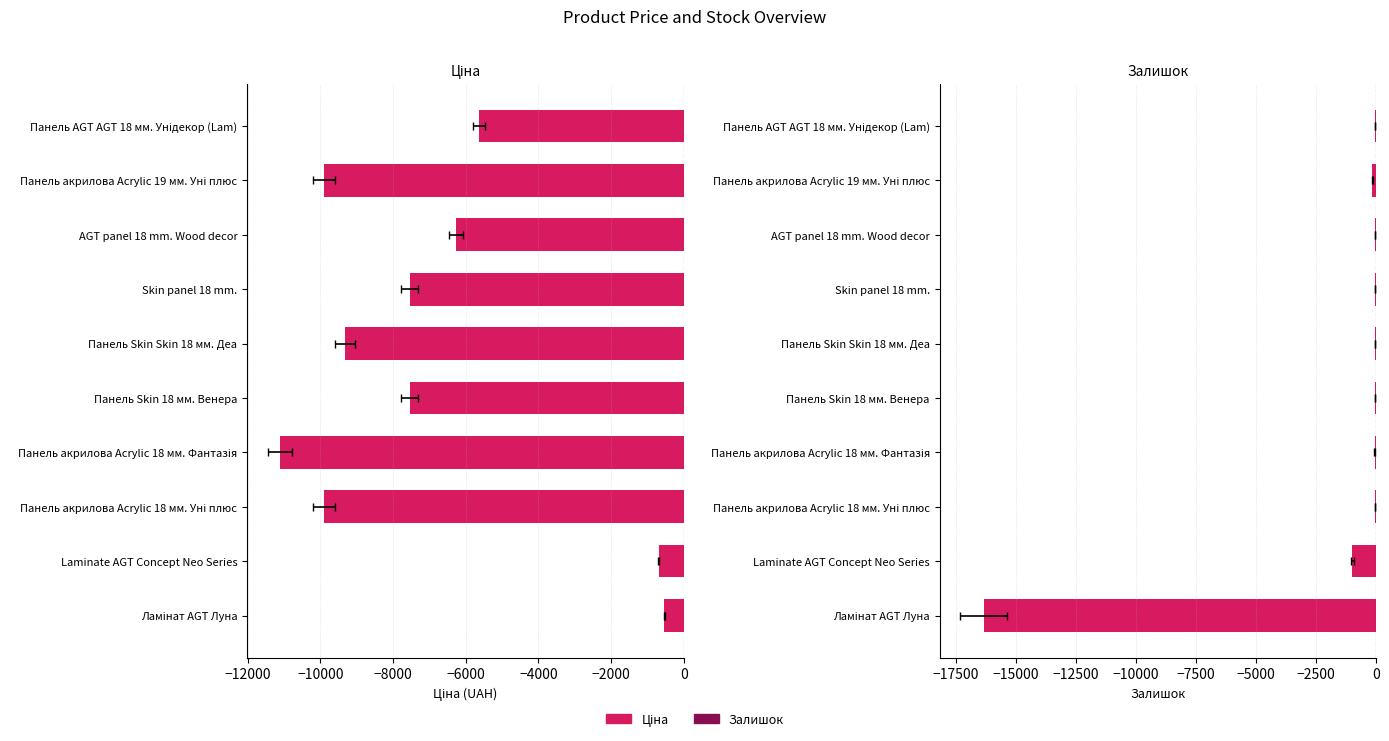

Rank the series by their average value, from highest to lowest.

Залишок, Ціна